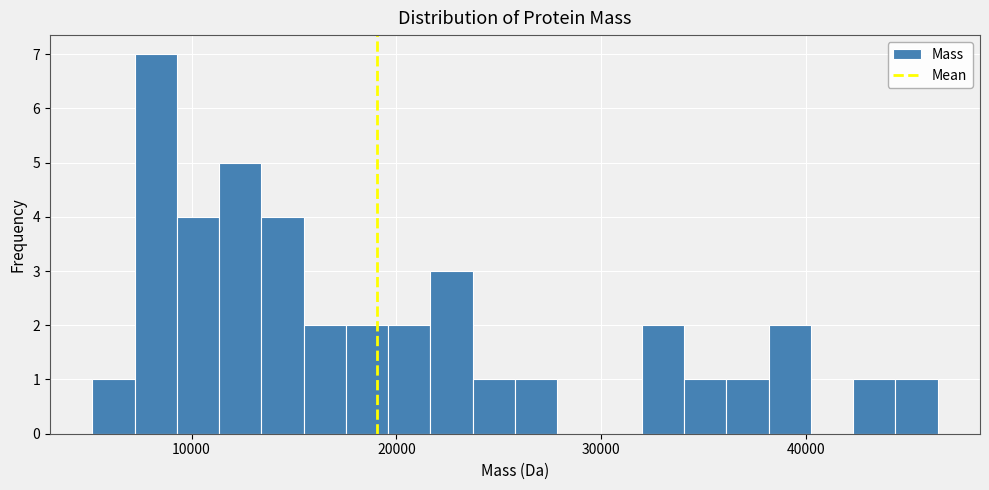

Read against the x-axis, roughly where is the centre of the tallest bar?

8000